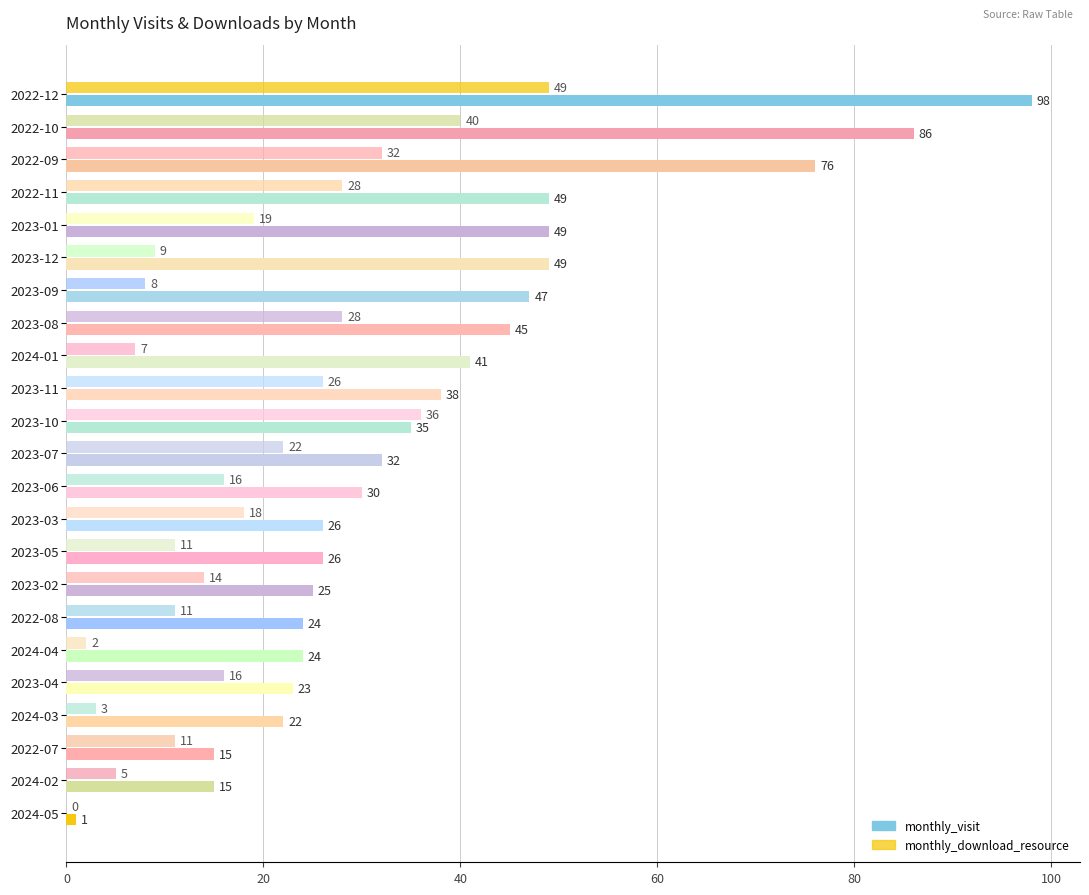

Count the number of categories in the chart.

23